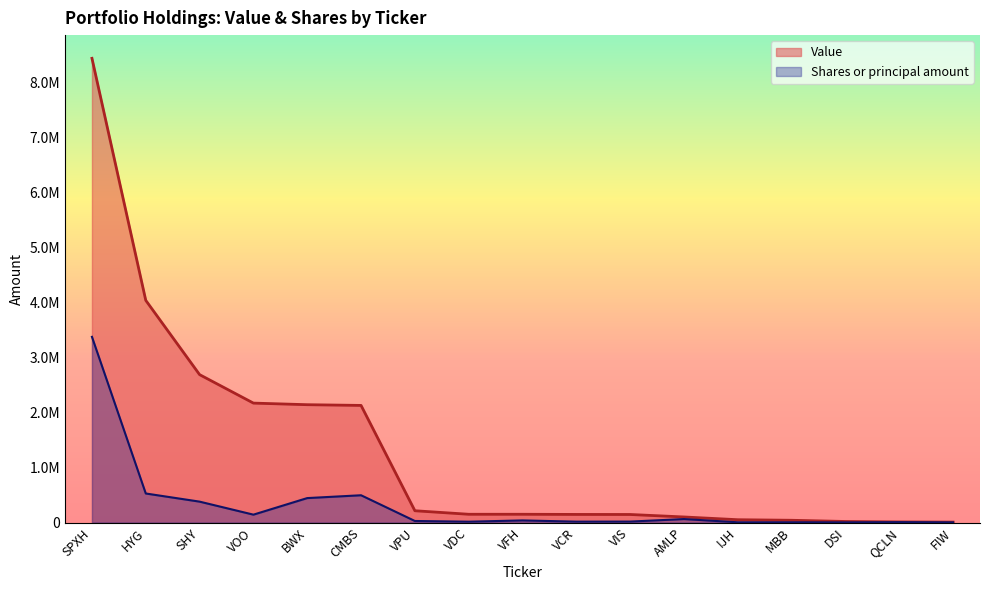

What is the sum of all Shares or principal amount values?

5561016.0